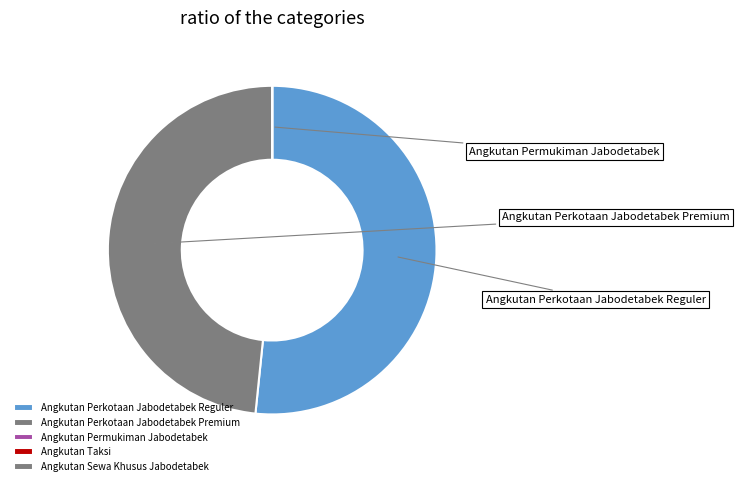

To the nearest percent, what is the average slice percentage?

20%